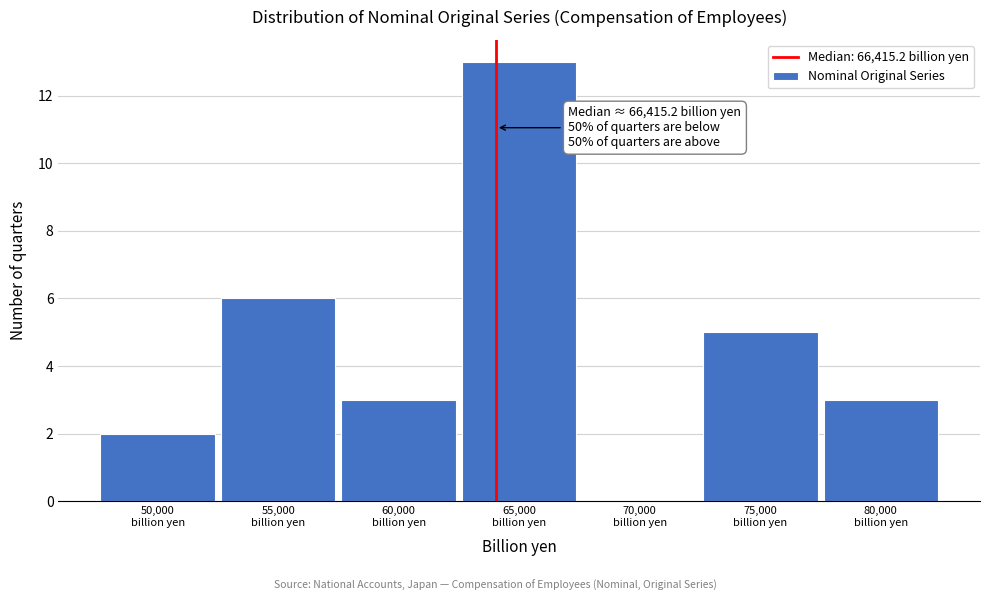

What is the greatest value displayed?

13